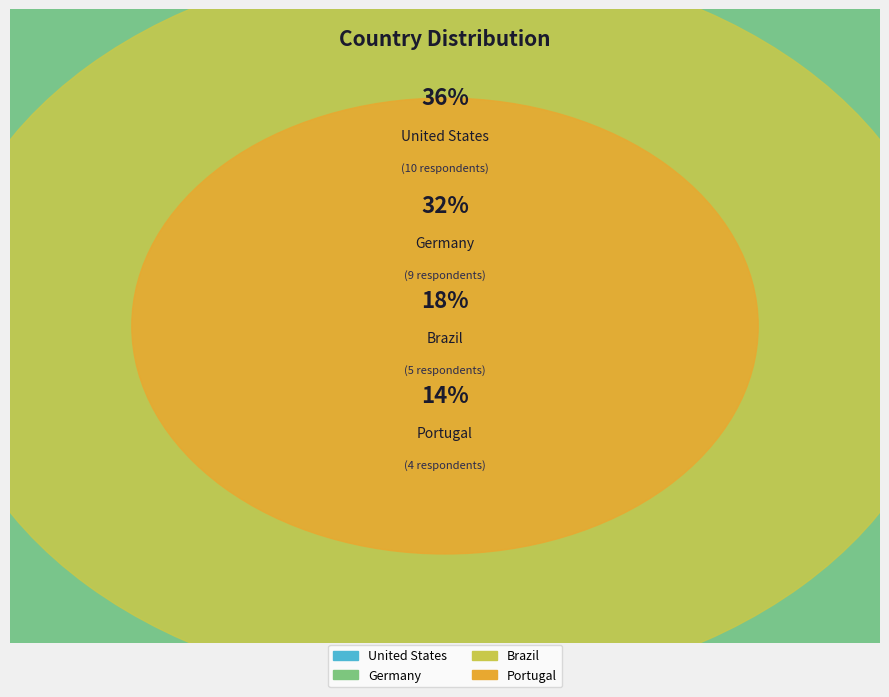

Which has a higher value, Brazil or Portugal?

Brazil